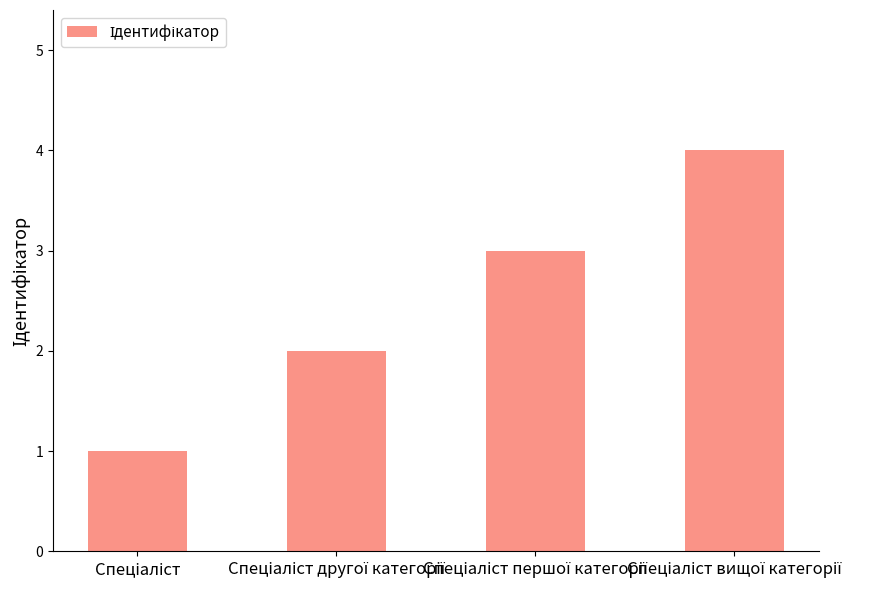

What is the greatest value displayed?

4